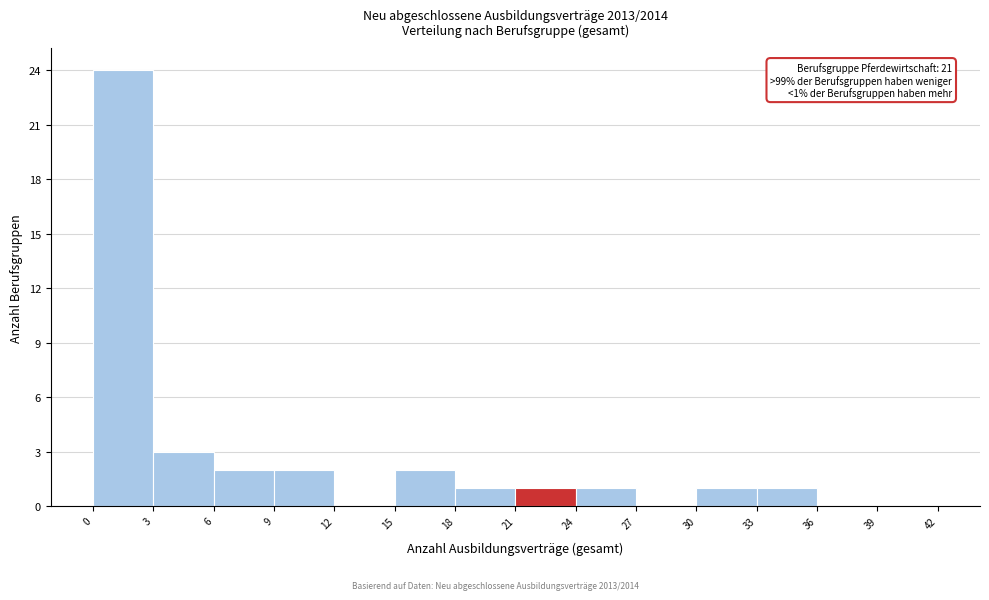

Over which range of the x-axis is the bar tallest?

0 to 3